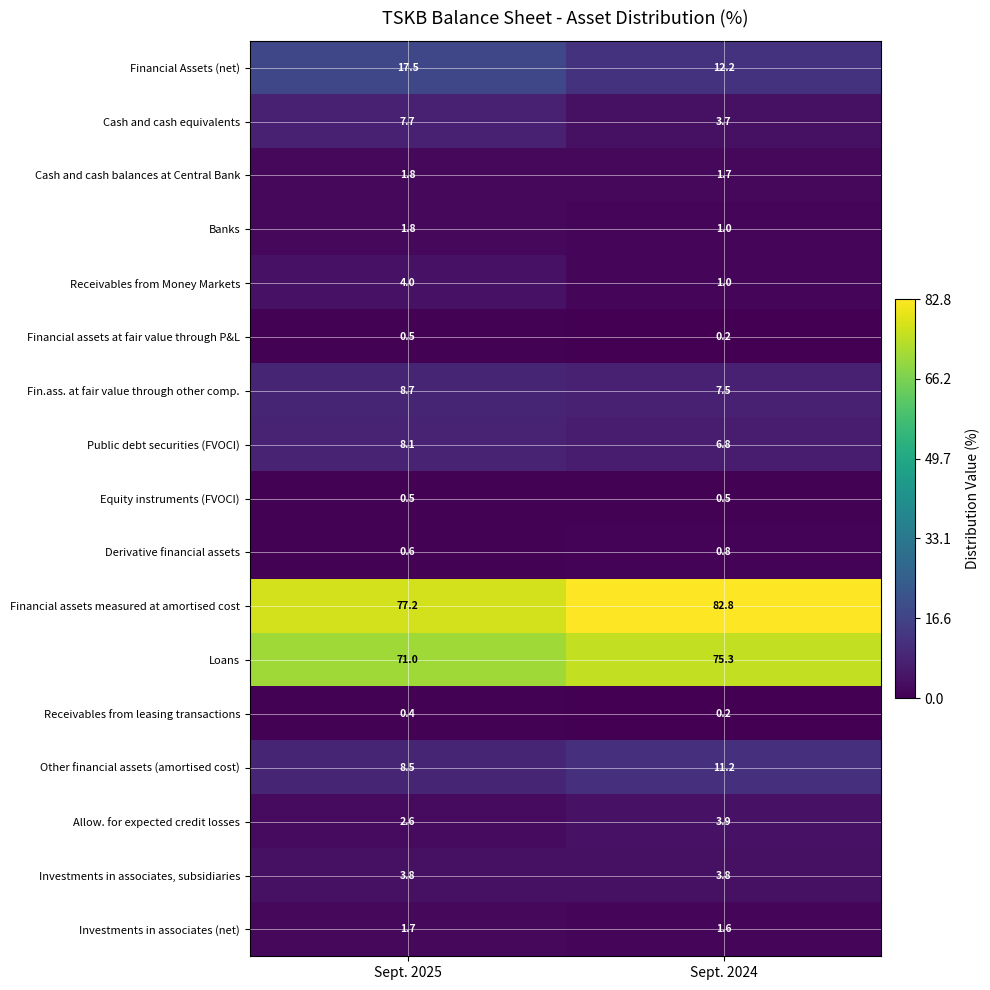

At how many categories does at least one series exceed 0?

2